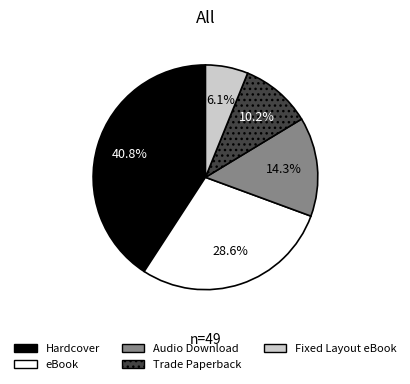

What is the smallest slice in the pie chart?

Fixed Layout eBook